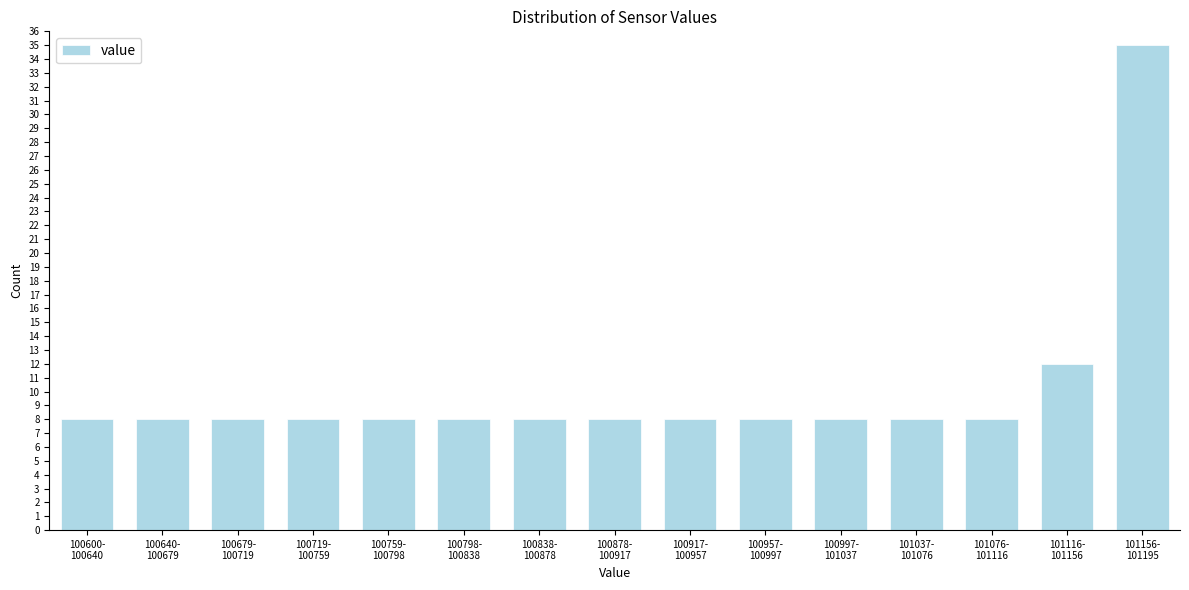

Reading left to right, what are all the values shown in this chart?

8	8	8	8	8	8	8	8	8	8	8	8	8	12	35